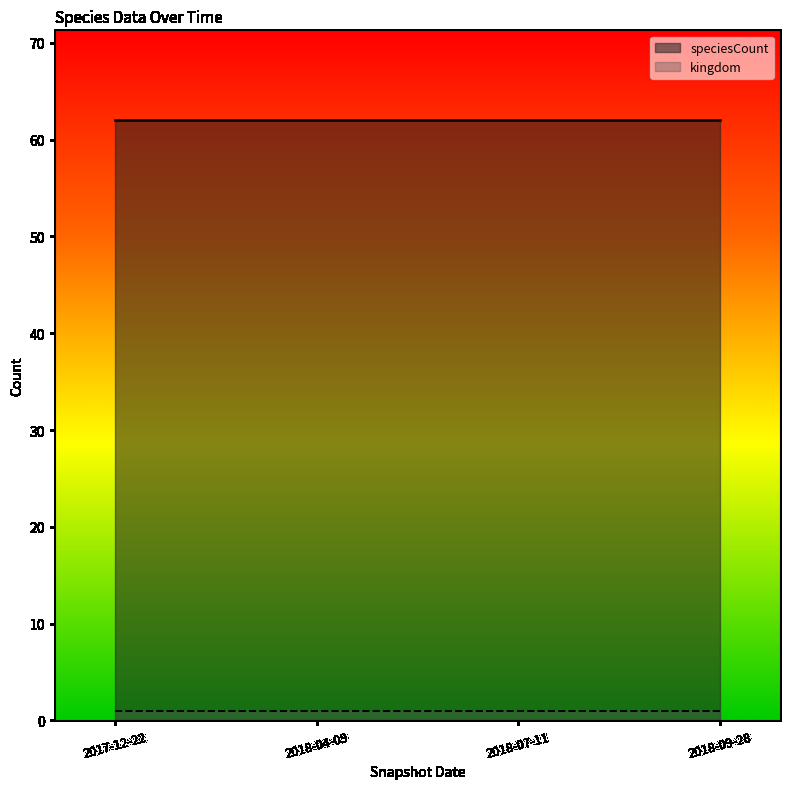

Which series has the largest total across all categories?

speciesCount